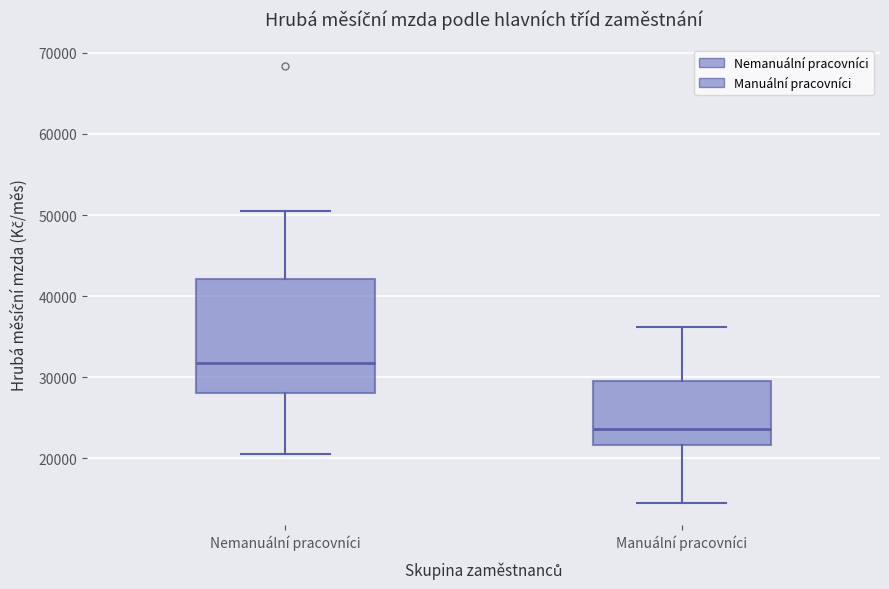

Where does the median line of the box for Nemanuální pracovníci sit on the y-axis? The values are not printed on the chart, so give them approximately, as read against the axis.

32000